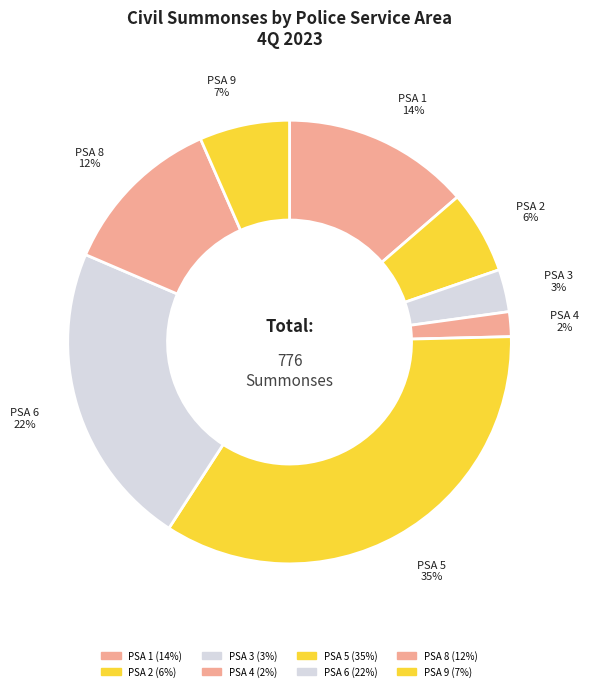

Is there any slice that represents more than half of the pie?

No